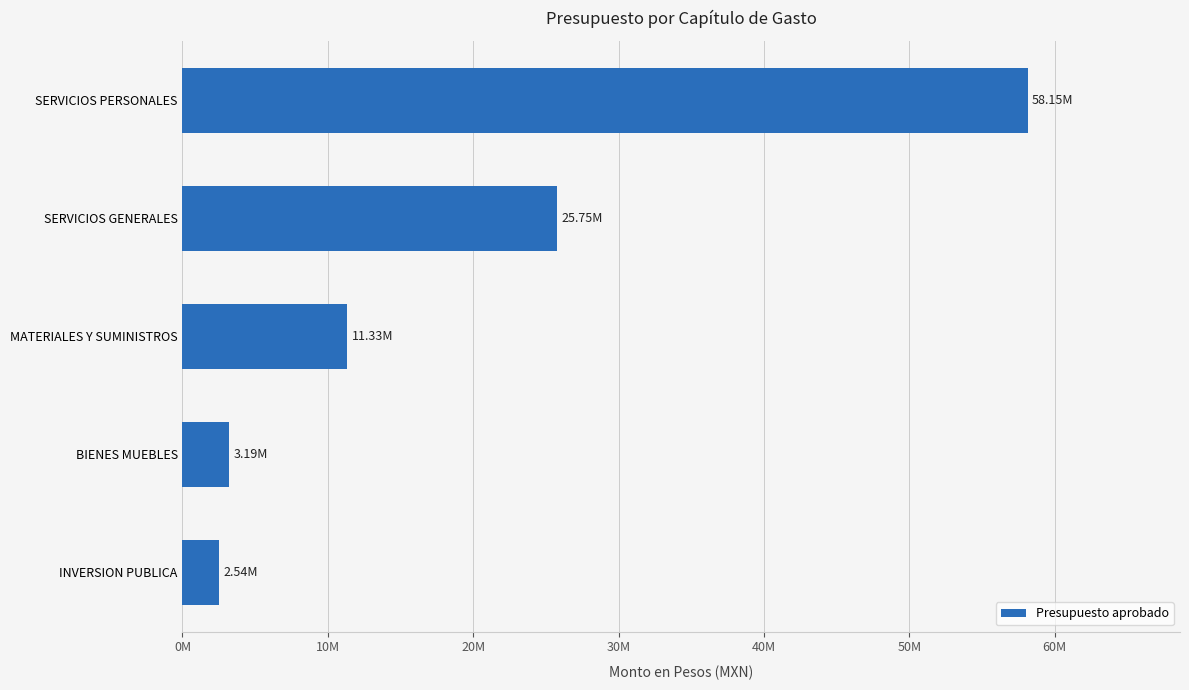

Where is the data nearest to the value 30342371?

SERVICIOS GENERALES